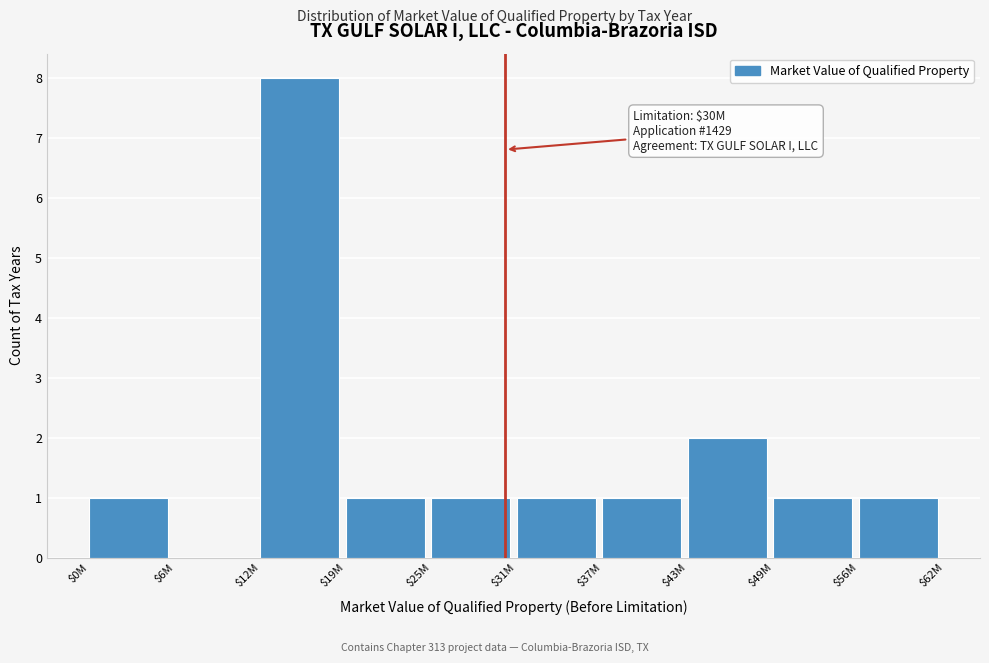

The value at $19M is 1. True or false?

True